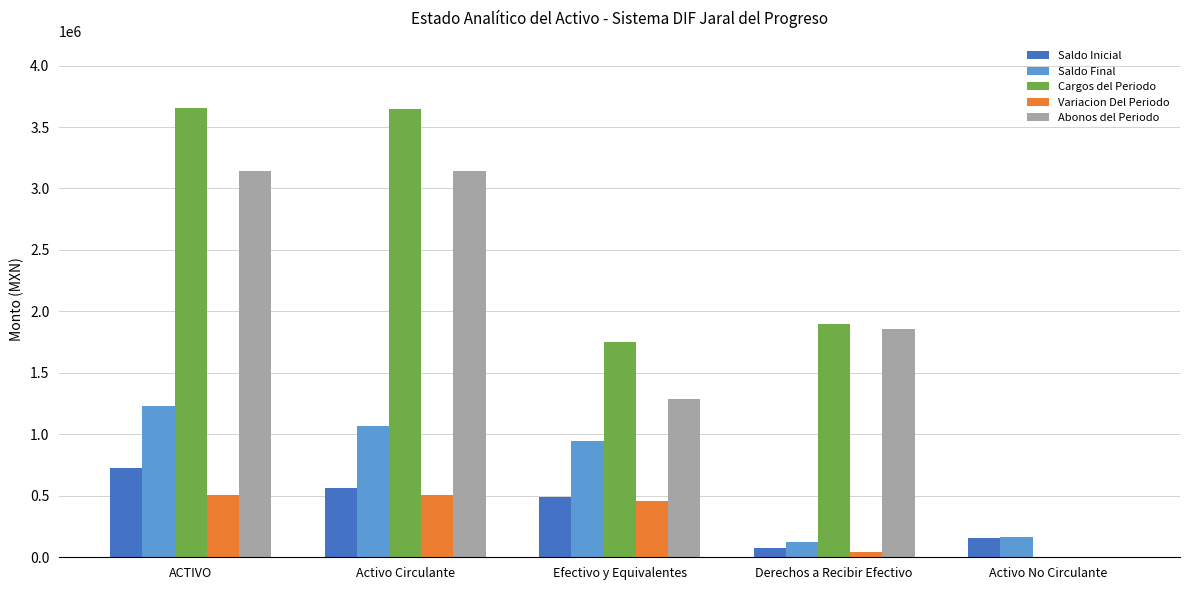

What is the average value of the Saldo Inicial series?

403764.6